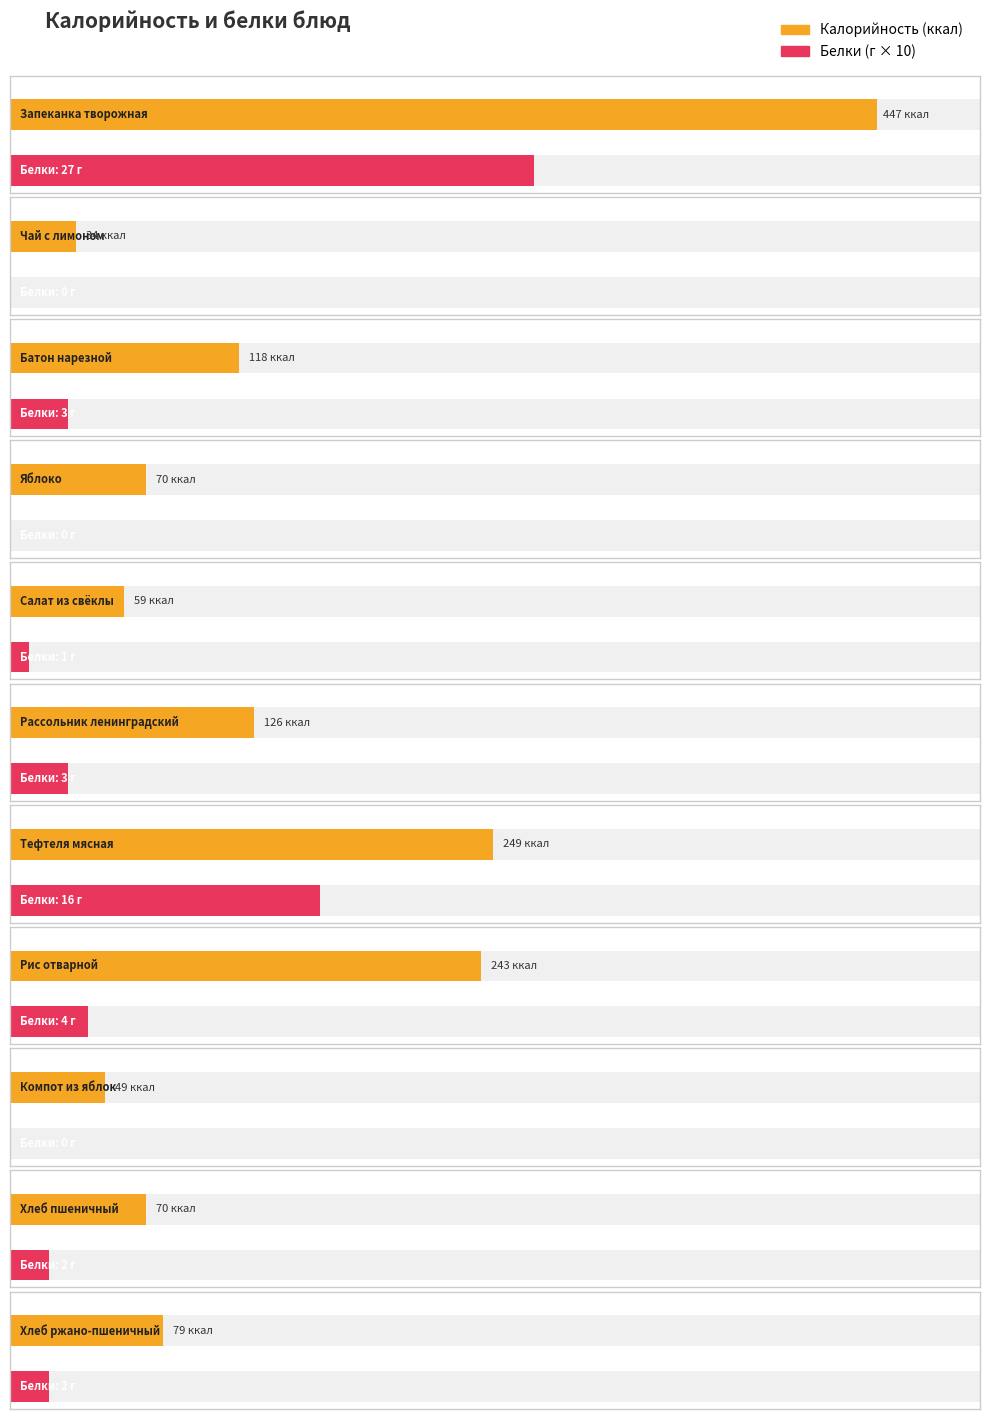

What position from the right is Рис отварной?

4